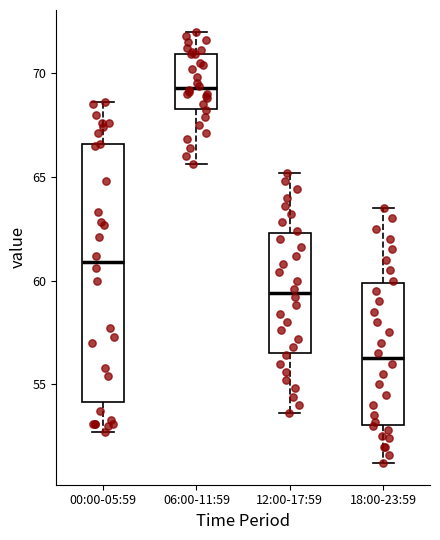

Which box is the tallest, from its lower edge to its upper edge?

00:00-05:59